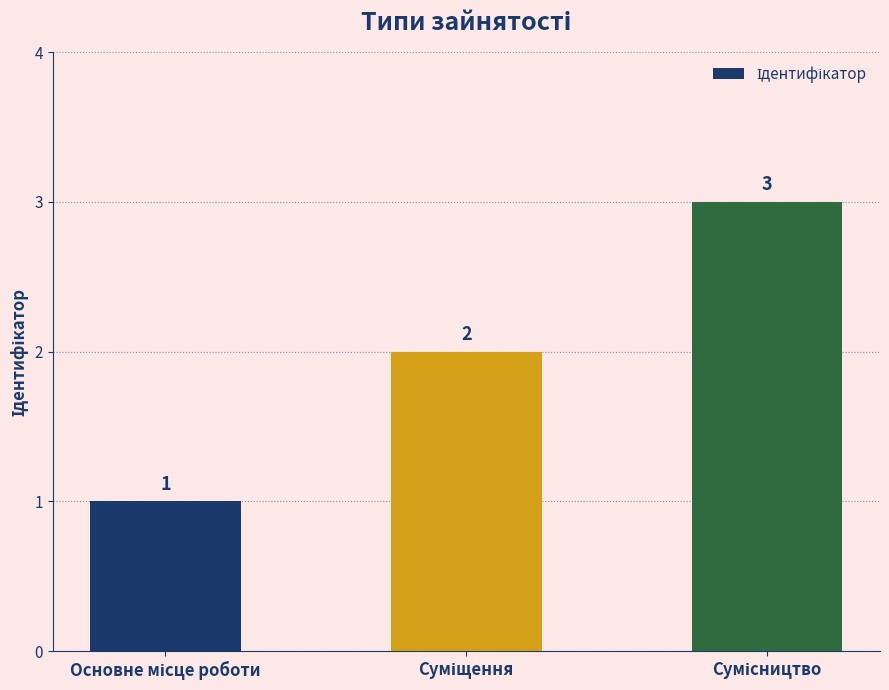

What is the smallest value displayed?

1